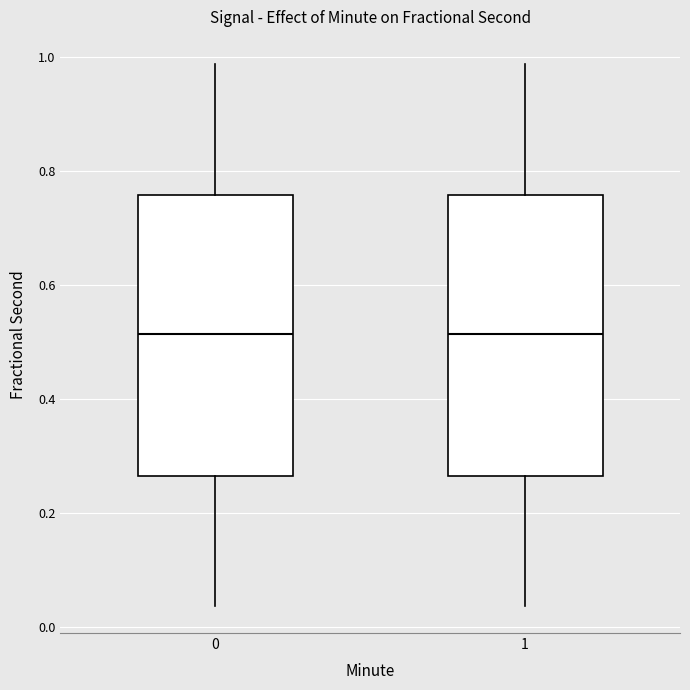

Reading left to right, read every box against the y-axis: the position of its median line, the range the box covers, and the ends of its whiskers. The values are not printed on the chart, so give them approximately, as read against the axis.

0: median 0.52, box 0.26 to 0.76, whiskers 0.04 to 0.98
1: median 0.52, box 0.26 to 0.76, whiskers 0.04 to 0.98